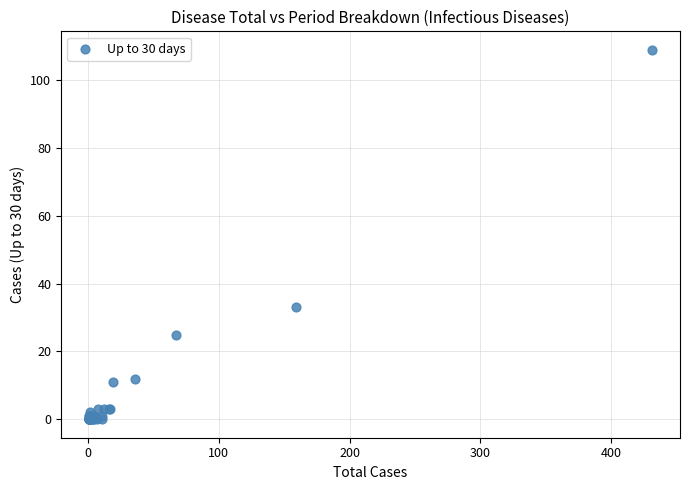

What Y value in the scatter plot is closest to 54?

33